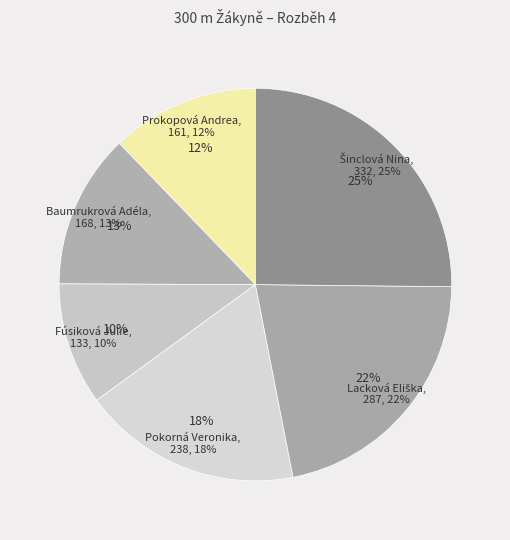

Which has a higher value, Šinclová Nina or Baumrukrová Adéla?

Šinclová Nina